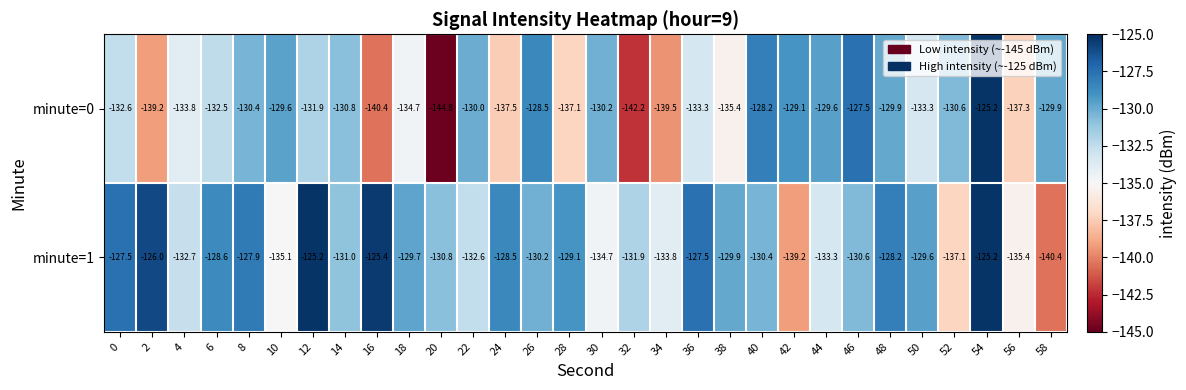

Where is minute=0 nearest to the value -135?

18